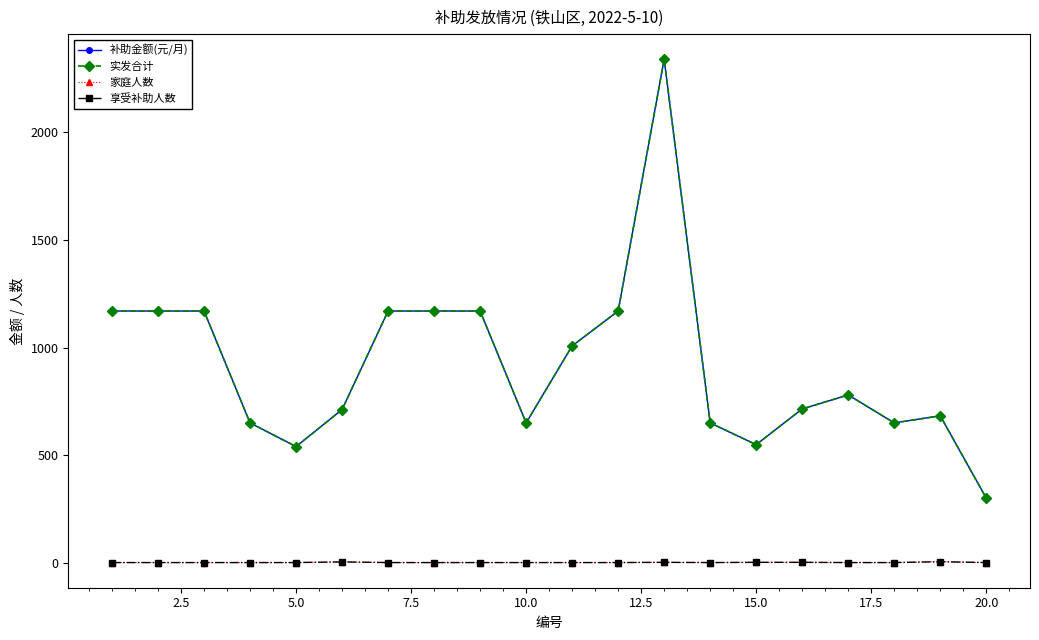

What is the average value of the 实发合计 series?

921